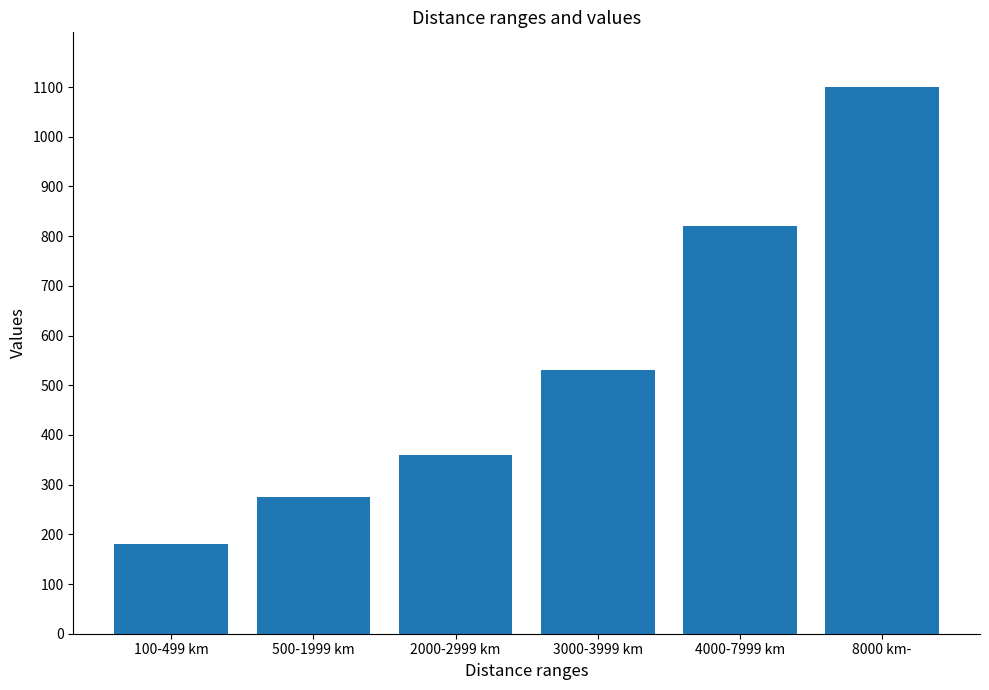

Reading right to left, list all the values displayed in this chart.

1100	820	530	360	275	180